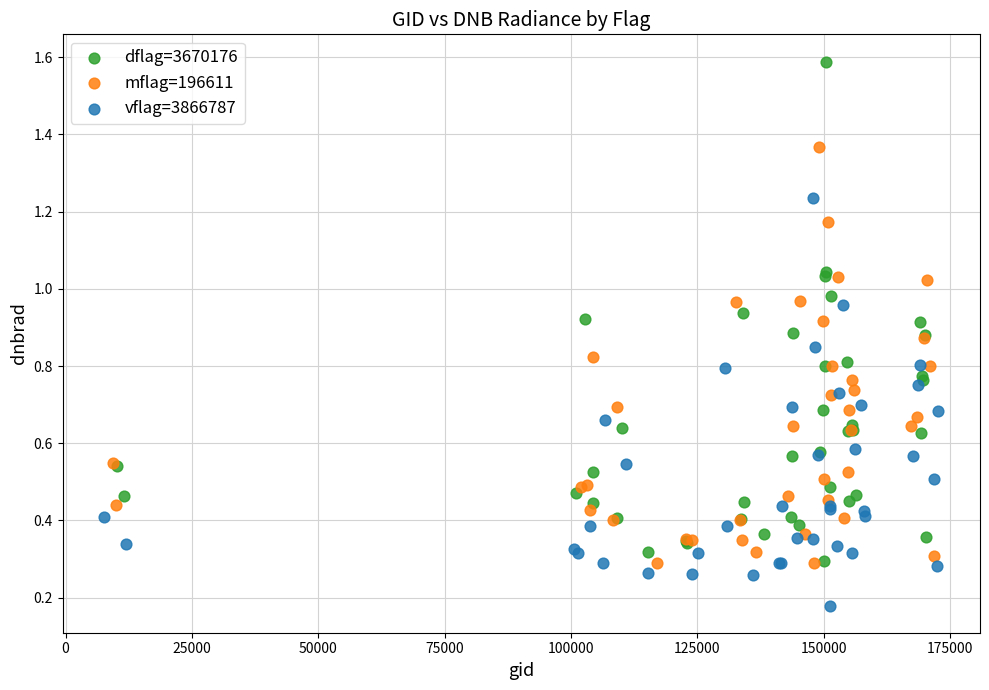

Which series reaches the maximum Y coordinate?

dflag=3670176